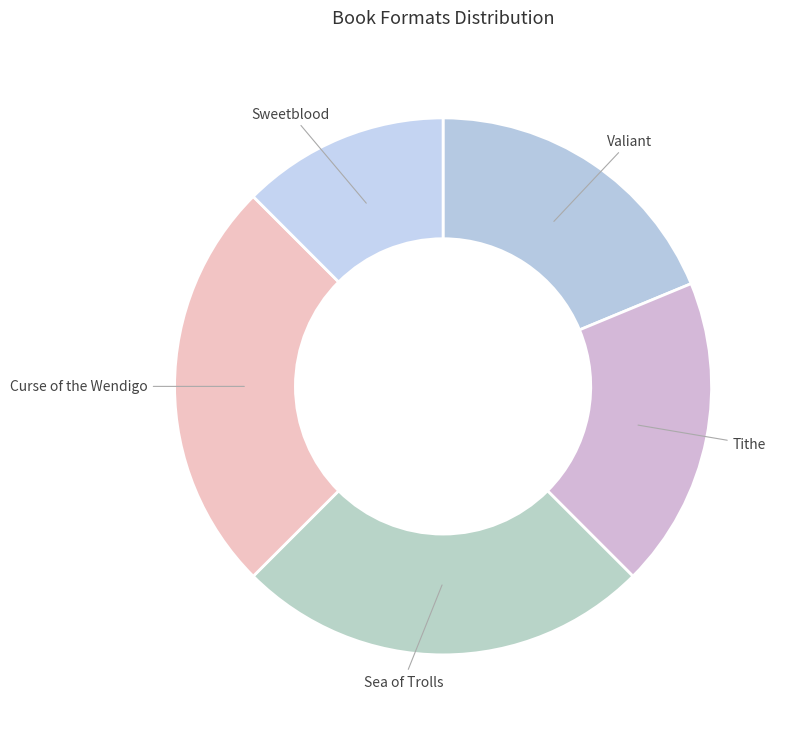

Between Tithe and Curse of the Wendigo, which is larger?

Curse of the Wendigo